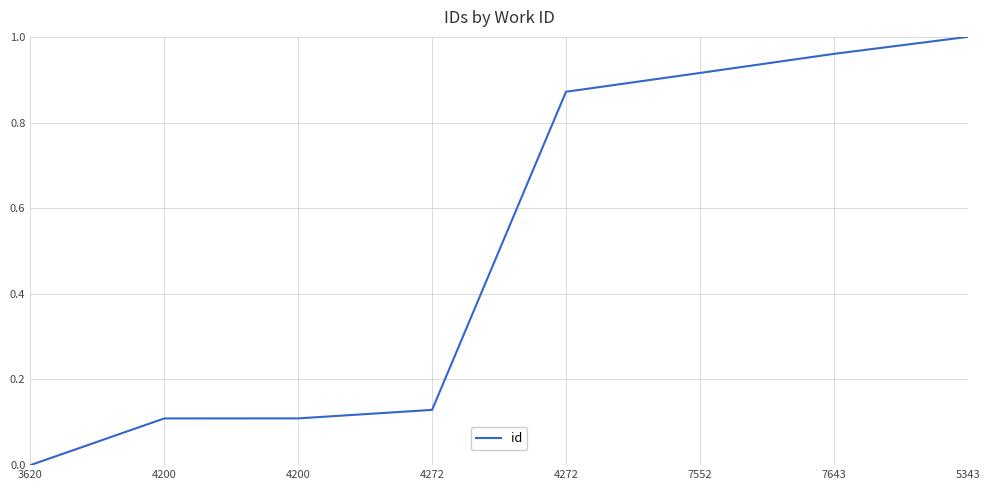

Which label corresponds to the smallest value in the chart?

3620